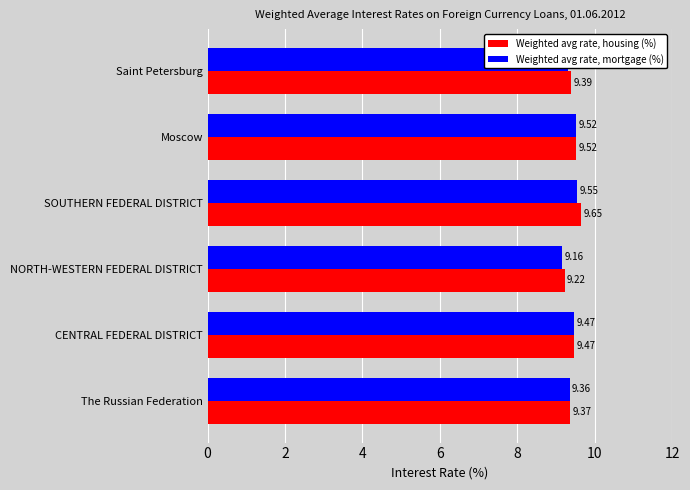

Count the Weighted avg rate, mortgage (%) values in the range 9 to 10.

6